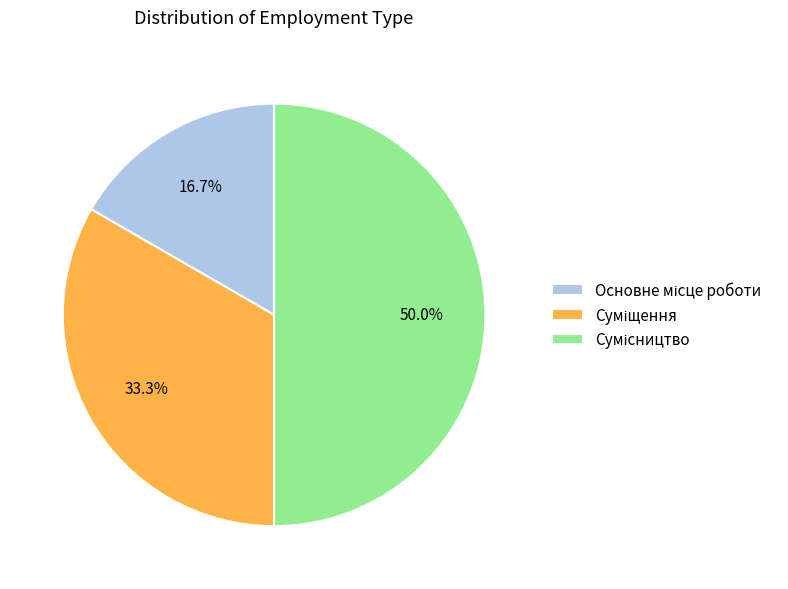

Which slice is the smallest?

Основне місце роботи